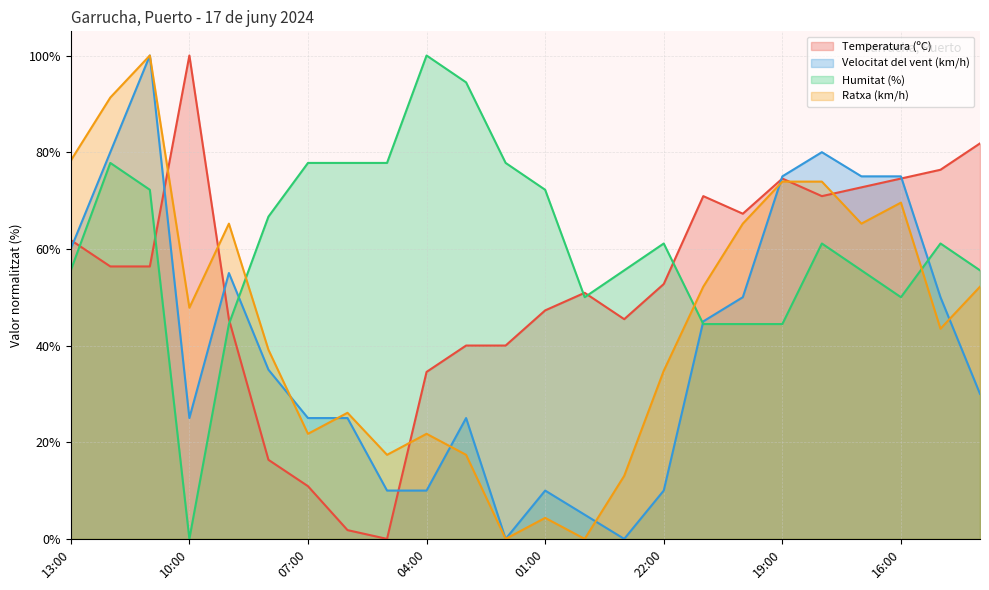

Where does the Temperatura (ºC) series first go above 56?

13:00